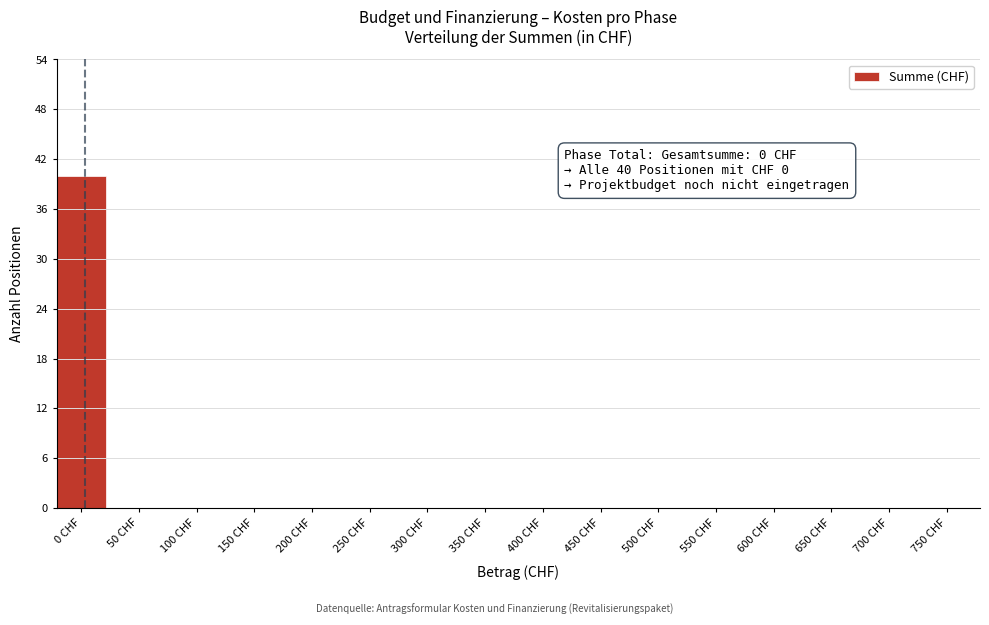

Reading right to left, extract all data points from this chart.

750 CHF=0	700 CHF=0	650 CHF=0	600 CHF=0	550 CHF=0	500 CHF=0	450 CHF=0	400 CHF=0	350 CHF=0	300 CHF=0	250 CHF=0	200 CHF=0	150 CHF=0	100 CHF=0	50 CHF=0	0 CHF=40